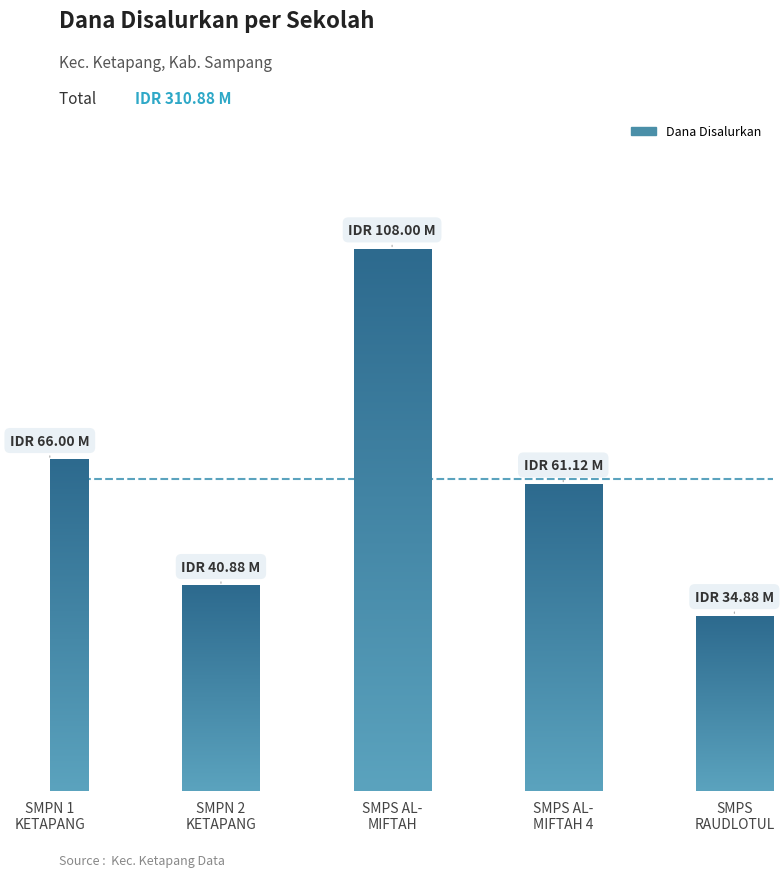

True or false: the data shows 61125000 at SMPS AL - MIFTAH 4.

True